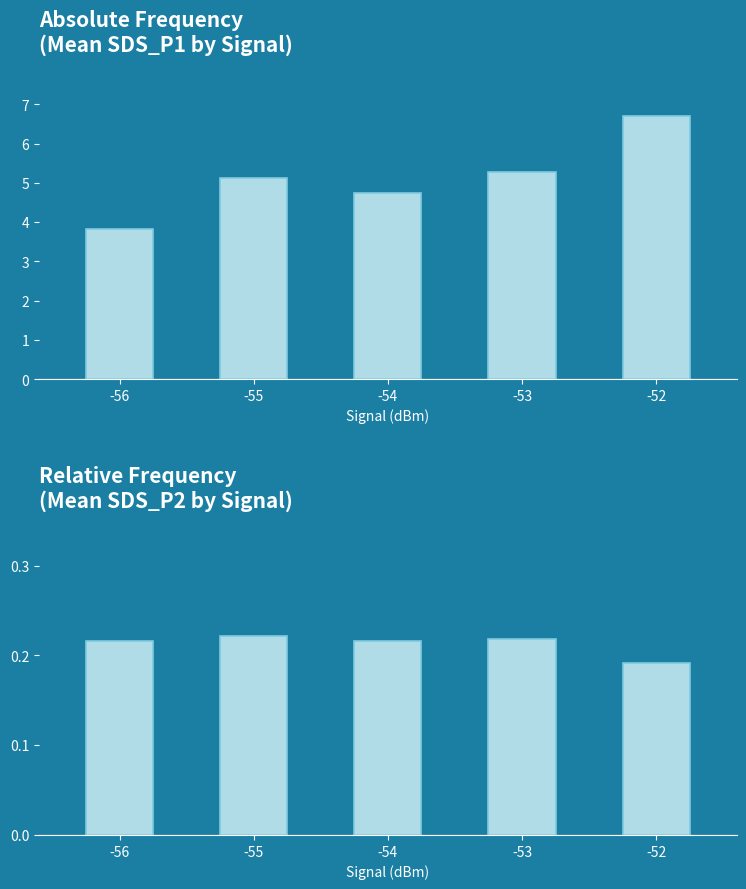

At which category is the sum across all series the highest?

-52